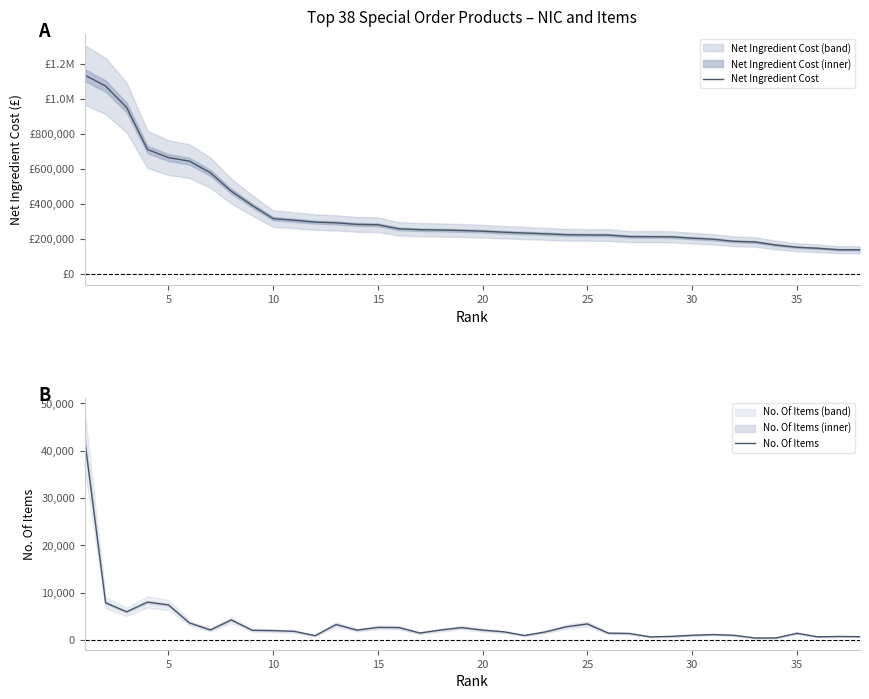

What is the average value of the No. Of Items series?

3389